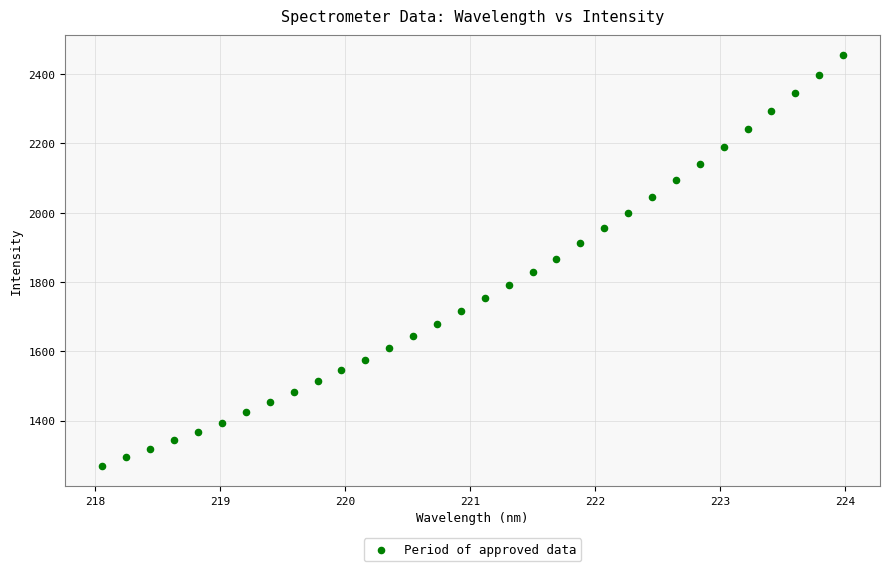

What is the range of X values (max minus min)?

5.9